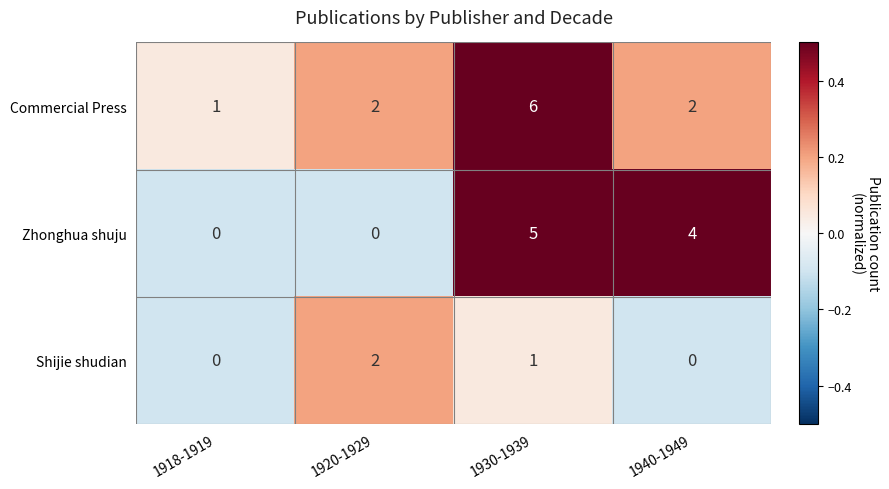

Where is Shijie shudian nearest to the value 1?

1930-1939